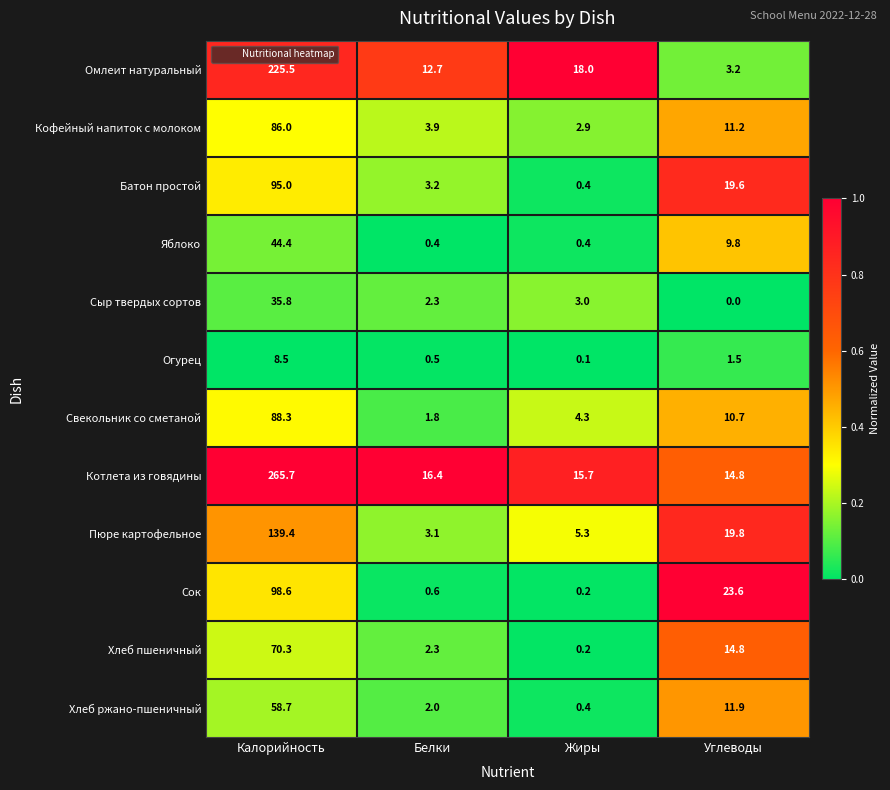

What is the sum of the Свекольник со сметаной values at Углеводы and Жиры?

15.0